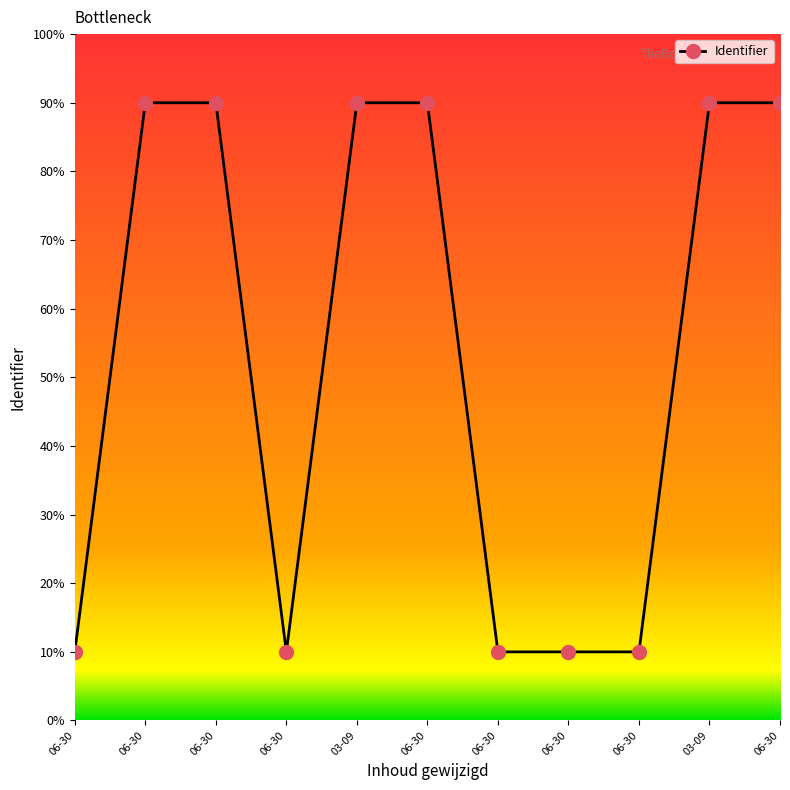

Reading left to right, list all the values displayed in this chart.

10.0	90.0	90.0	10.0	90.0	90.0	10.0	10.0	10.0	90.0	90.0